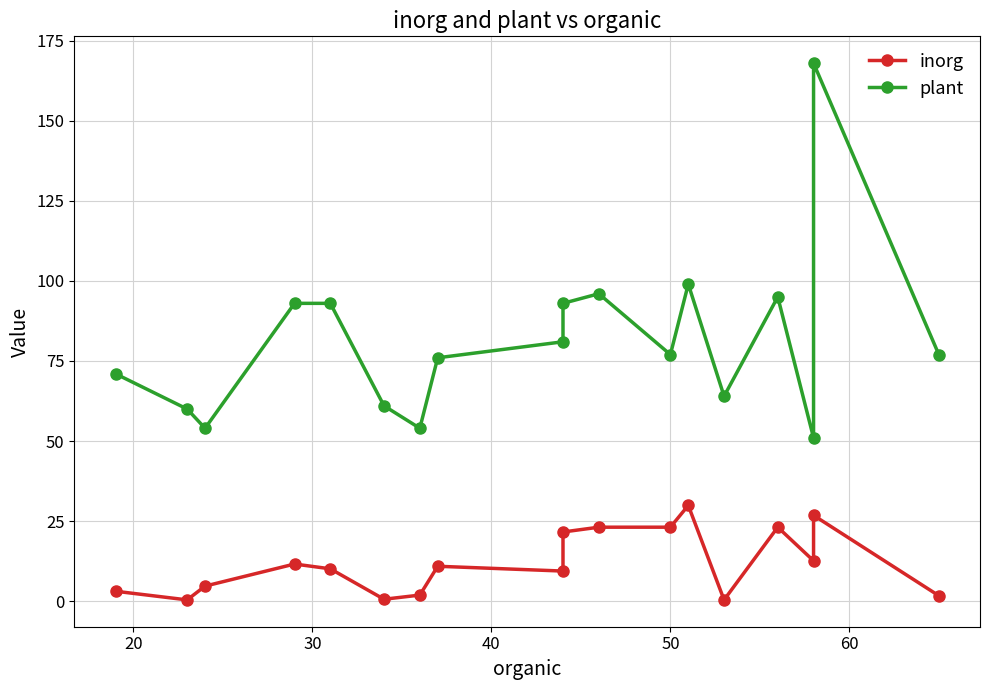

Does the chart display data point markers on the line(s)?

Yes